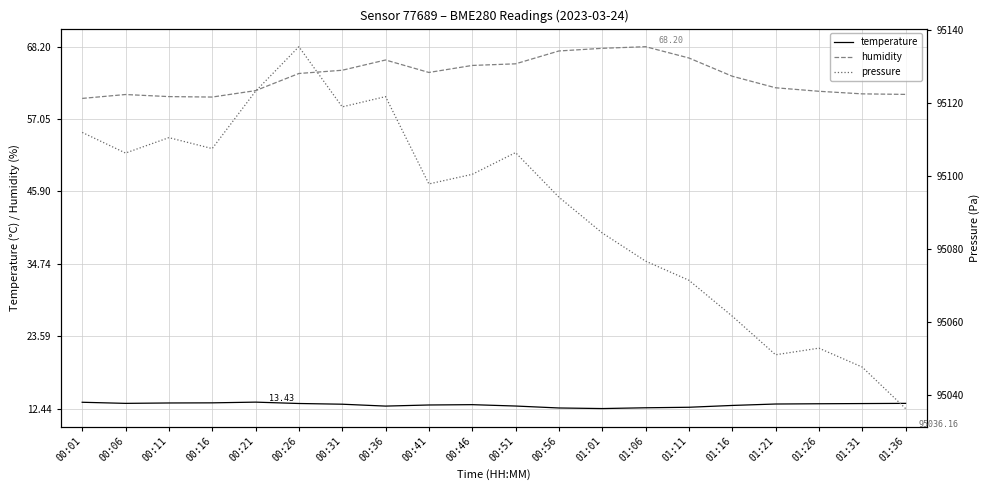

True or false: temperature and pressure cross at least once.

False